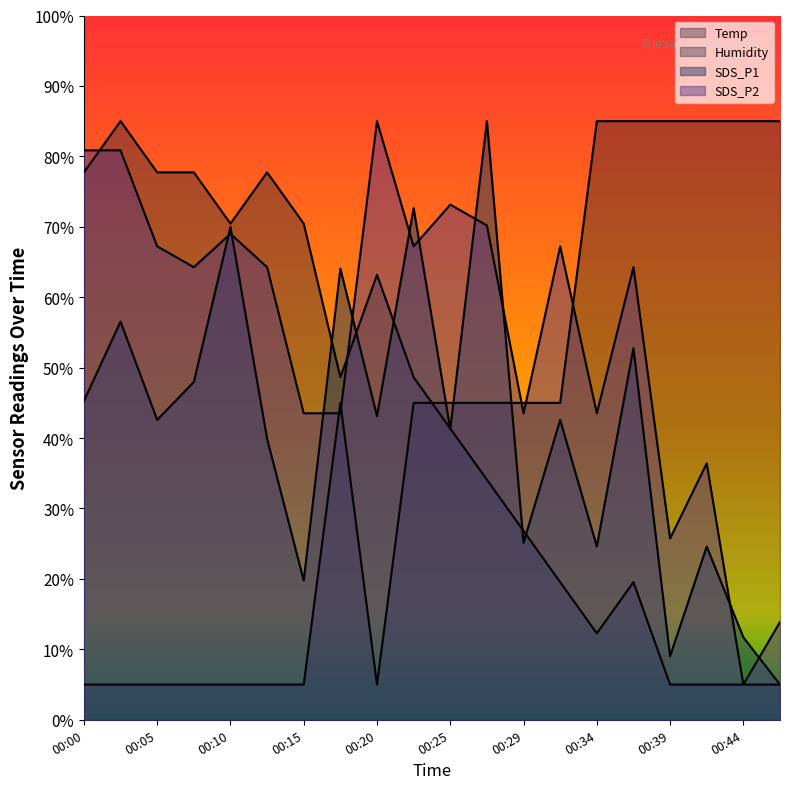

What are all the series names shown in the legend?

Temp, Humidity, SDS_P1, SDS_P2